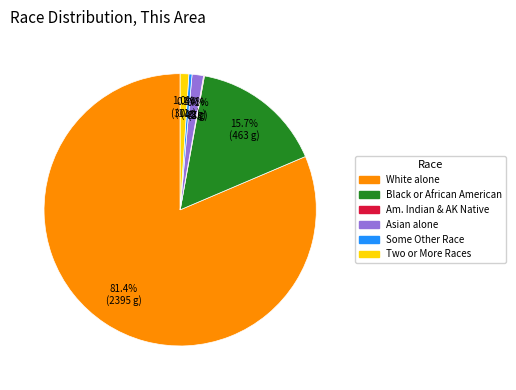

Is there any slice that represents more than half of the pie?

Yes